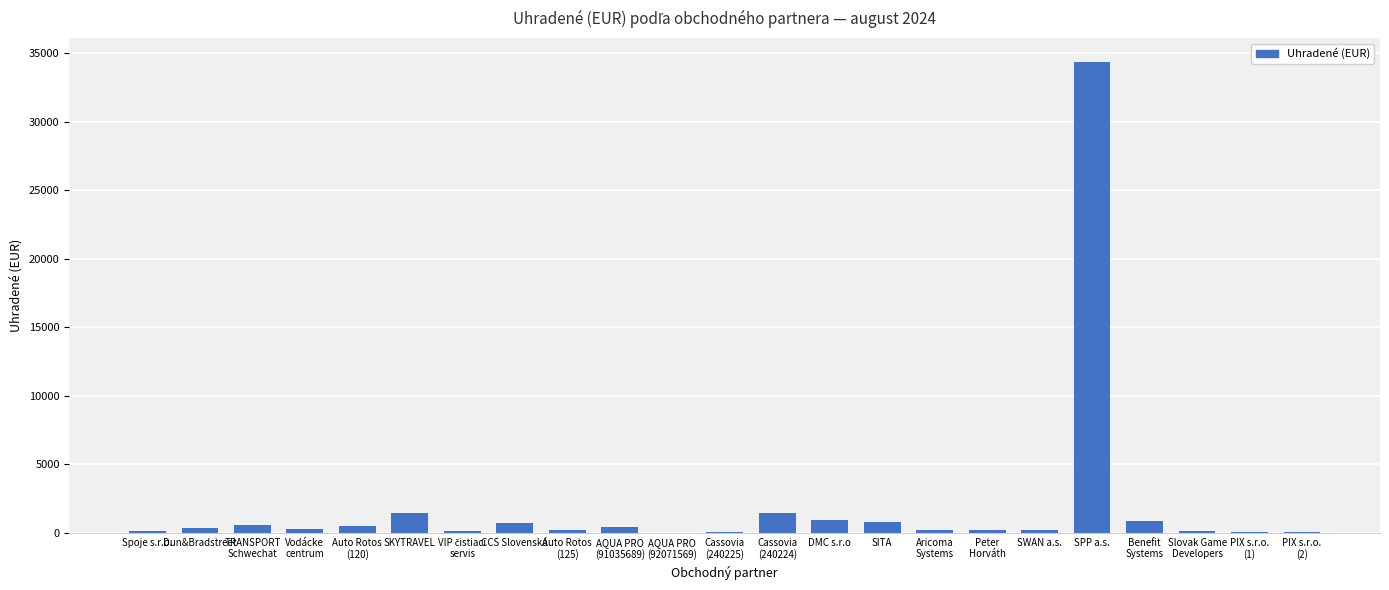

Are the bars grouped side by side (vs. stacked)?

No